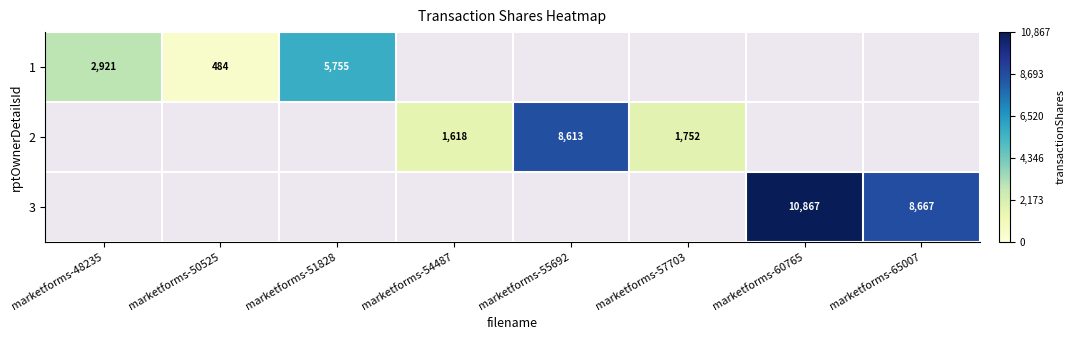

True or false: 1 has a value of 484.0 at marketforms-50525.

True